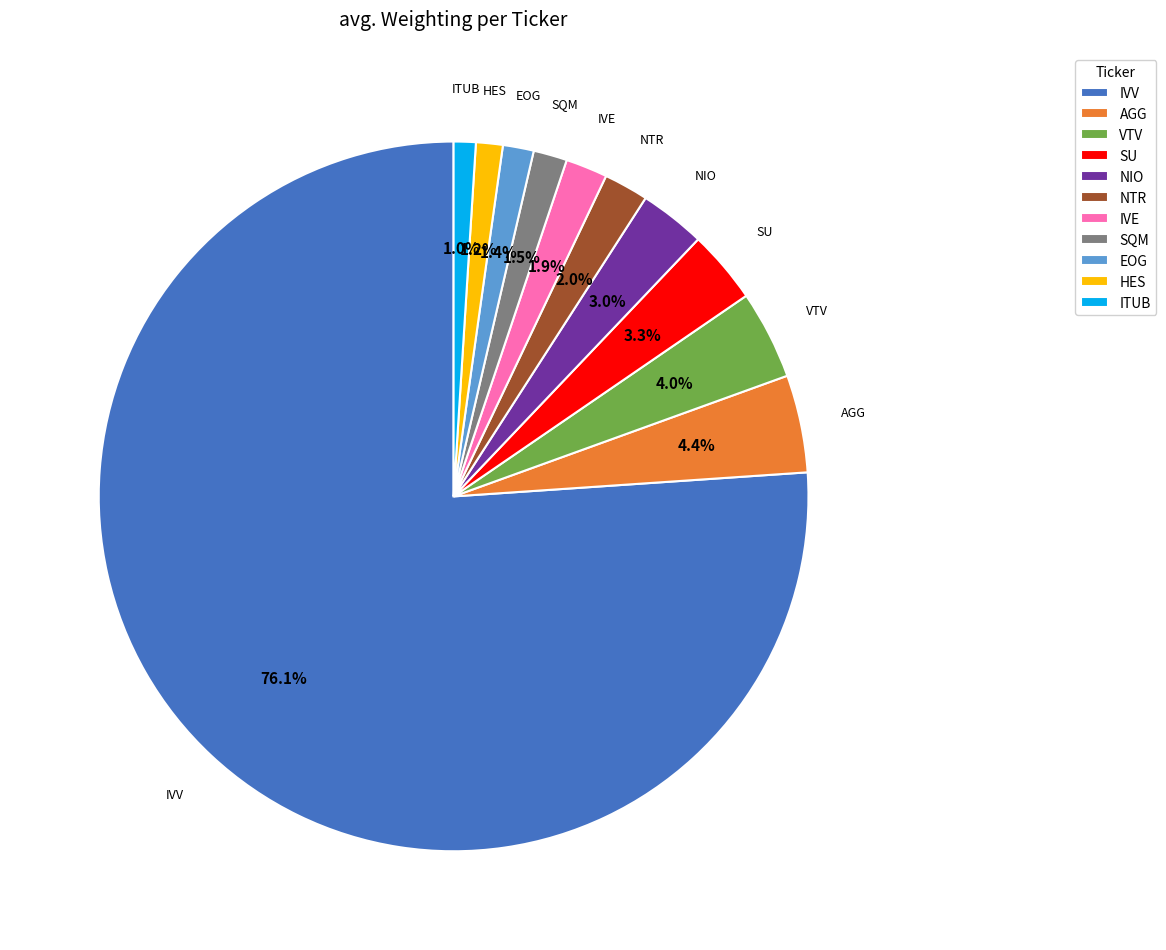

To the nearest percent, what is the difference between the NIO and VTV slice percentages?

1%